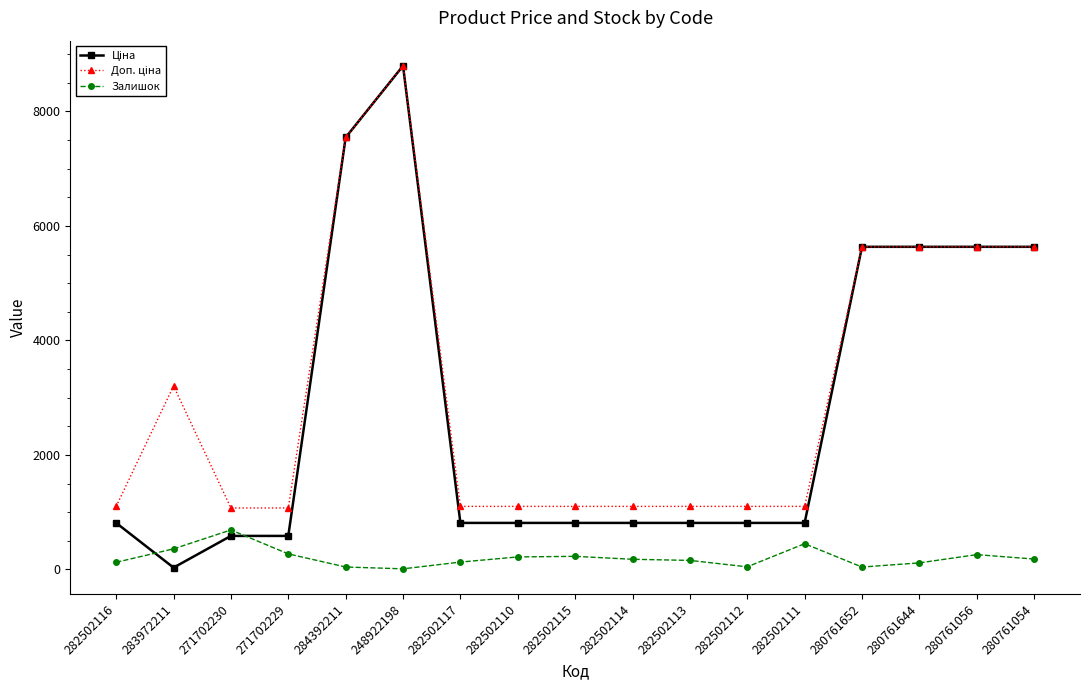

How many lines are shown in the chart?

3